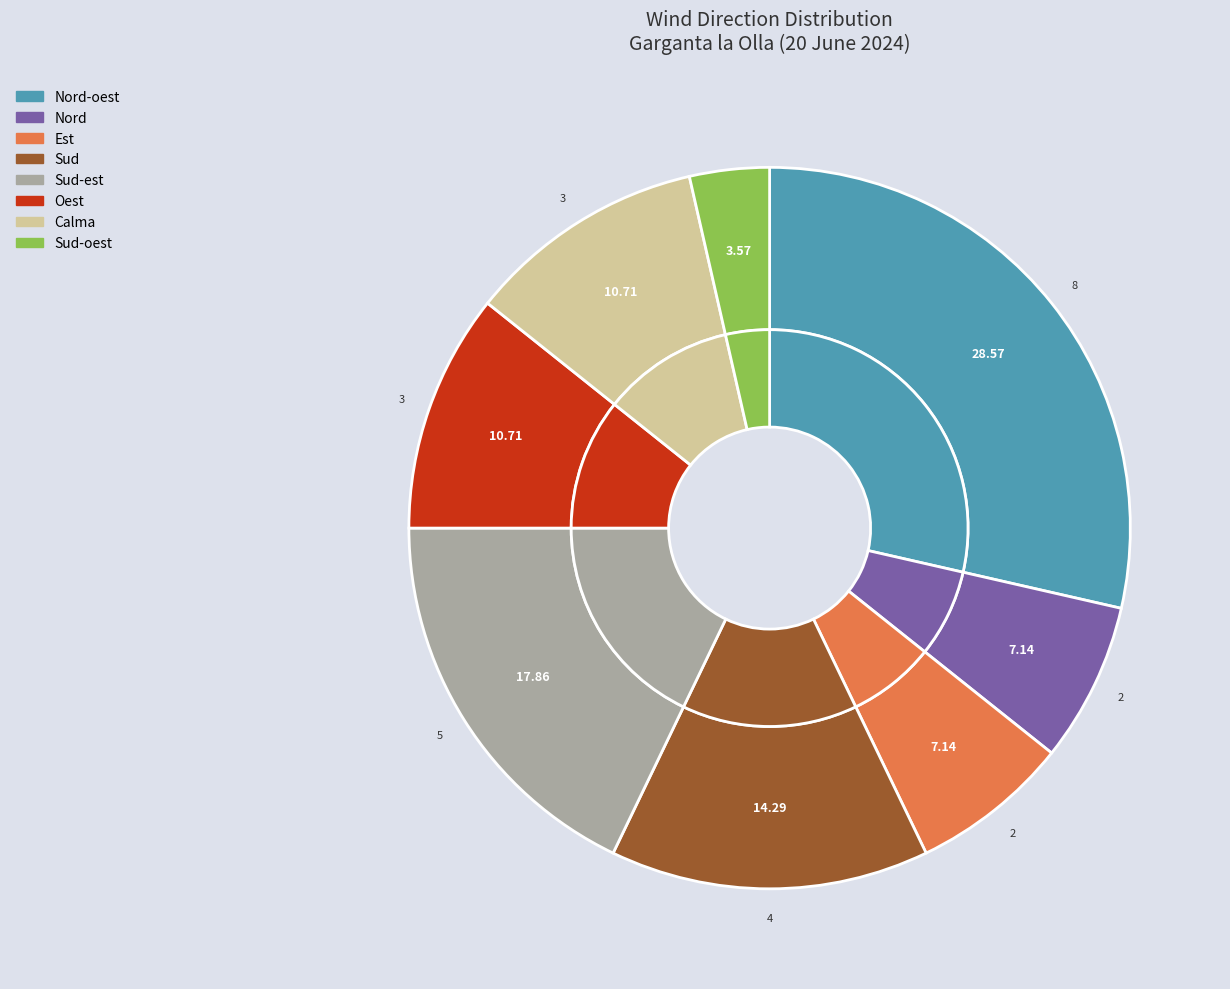

Which category has the biggest portion of the pie?

Nord-oest